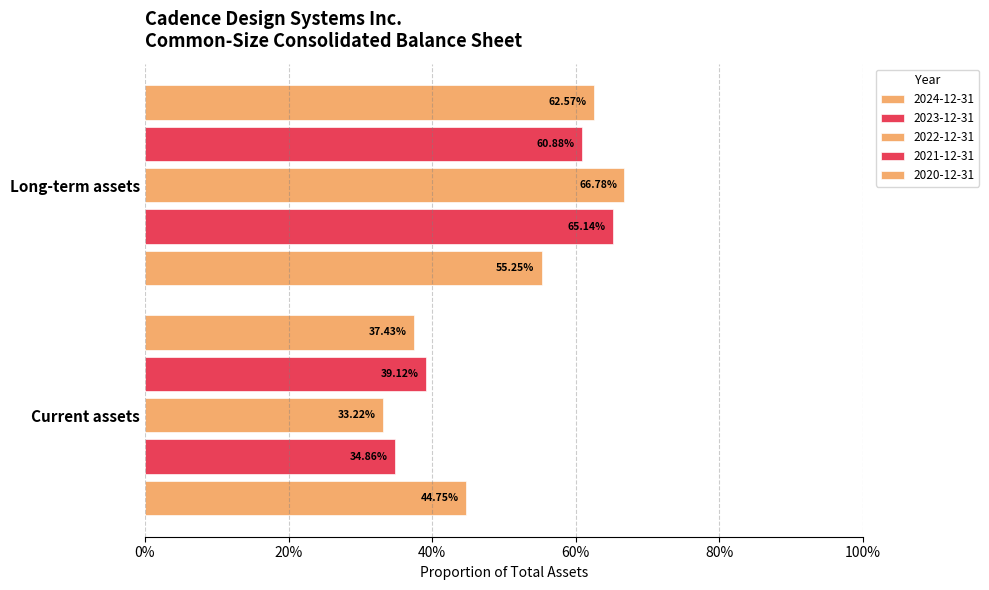

At which label is 2023-12-31 closest to 0?

Current assets